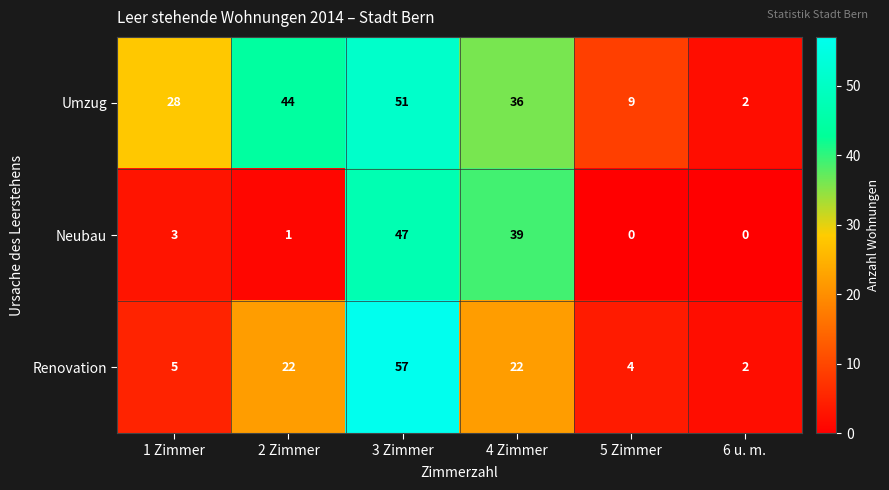

Rank the series by their maximum value, from highest to lowest.

Renovation, Umzug, Neubau